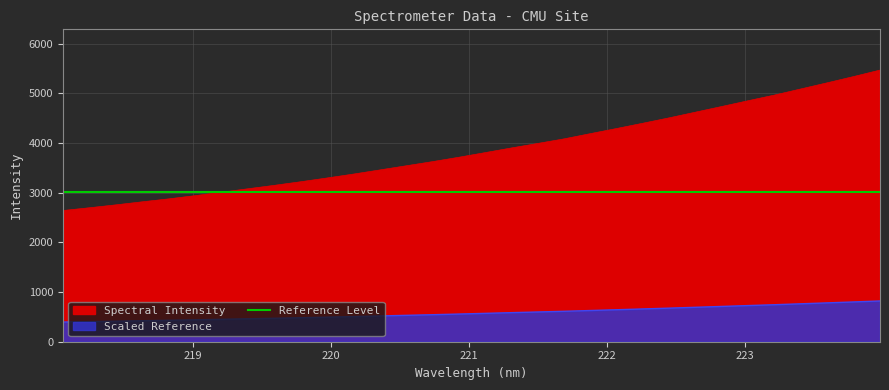

What is the label of the 18th point from the right?

220.7354